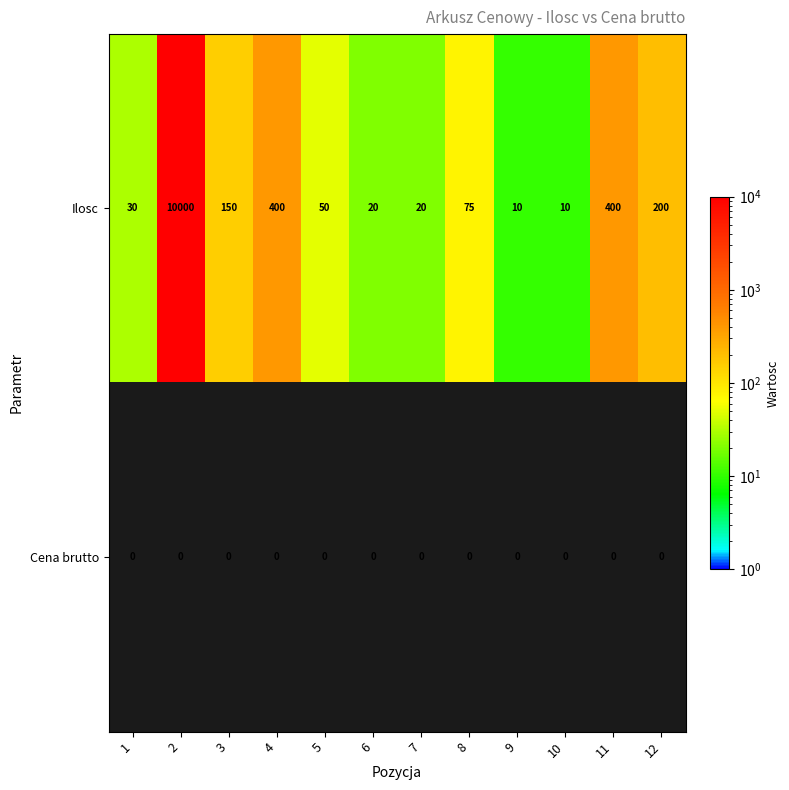

Rank the series at 9 from highest to lowest value.

Ilosc, Cena brutto